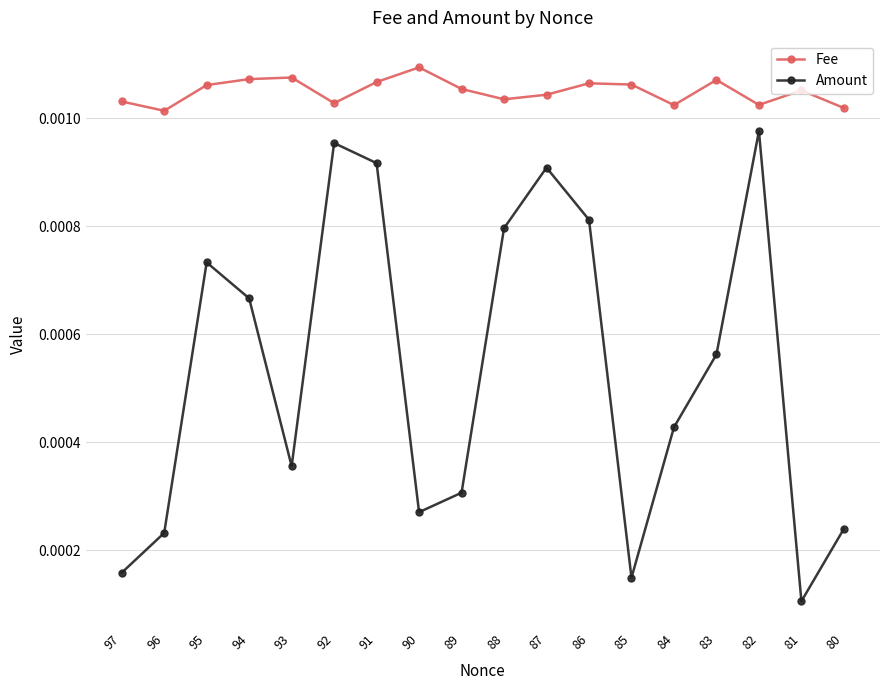

Which series has the largest range (max minus min)?

Amount